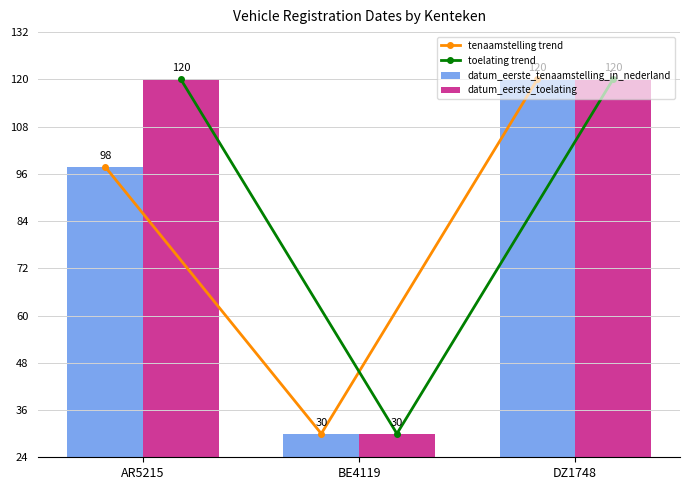

The toelating trend series shows 13.6 at BE4119. True or false?

False